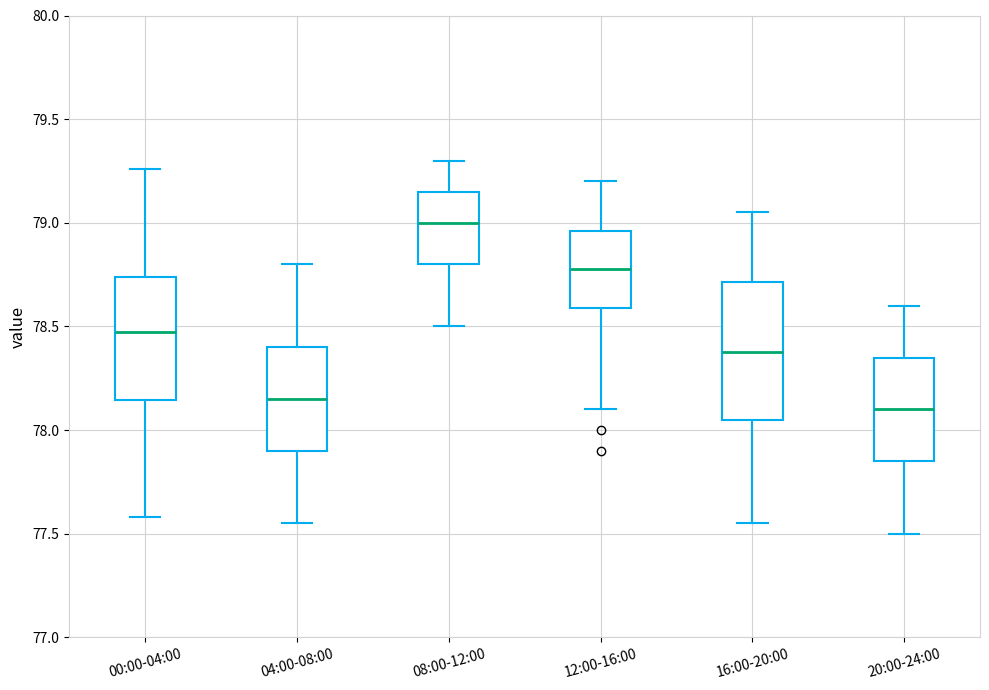

Reading left to right, transcribe this box plot: for each box, give where its median line is, the range the box spans, and where its two whiskers end, as read against the y-axis. The values are not printed on the chart, so give them approximately, as read against the axis.

00:00-04:00: median 78.50, box 78.15 to 78.75, whiskers 77.60 to 79.25
04:00-08:00: median 78.15, box 77.90 to 78.40, whiskers 77.55 to 78.80
08:00-12:00: median 79.00, box 78.80 to 79.15, whiskers 78.50 to 79.30
12:00-16:00: median 78.80, box 78.60 to 78.95, whiskers 78.10 to 79.20
16:00-20:00: median 78.40, box 78.05 to 78.70, whiskers 77.55 to 79.05
20:00-24:00: median 78.10, box 77.85 to 78.35, whiskers 77.50 to 78.60